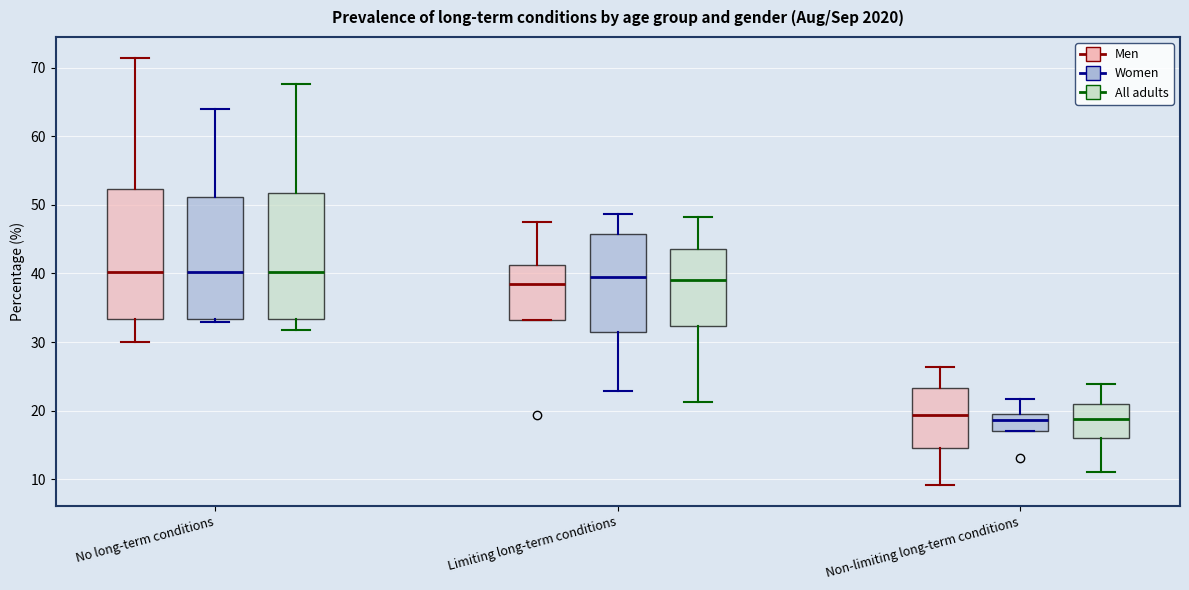

Reading left to right, read every box against the y-axis: the position of its median line, the range the box covers, and the ends of its whiskers. The values are not printed on the chart, so give them approximately, as read against the axis.

No long-term conditions (Men): median 40, box 33 to 52, whiskers 30 to 71
No long-term conditions (Women): median 40, box 33 to 51, whiskers 33 (just below the box's lower edge) to 64
No long-term conditions (All adults): median 40, box 33 to 52, whiskers 32 to 68
Limiting long-term conditions (Men): median 38, box 33 to 41, whiskers 33 to 48
Limiting long-term conditions (Women): median 40, box 31 to 46, whiskers 23 to 49
Limiting long-term conditions (All adults): median 39, box 32 to 44, whiskers 21 to 48
Non-limiting long-term conditions (Men): median 19, box 15 to 23, whiskers 9 to 26
Non-limiting long-term conditions (Women): median 19, box 17 to 20, whiskers 17 to 22
Non-limiting long-term conditions (All adults): median 19, box 16 to 21, whiskers 11 to 24